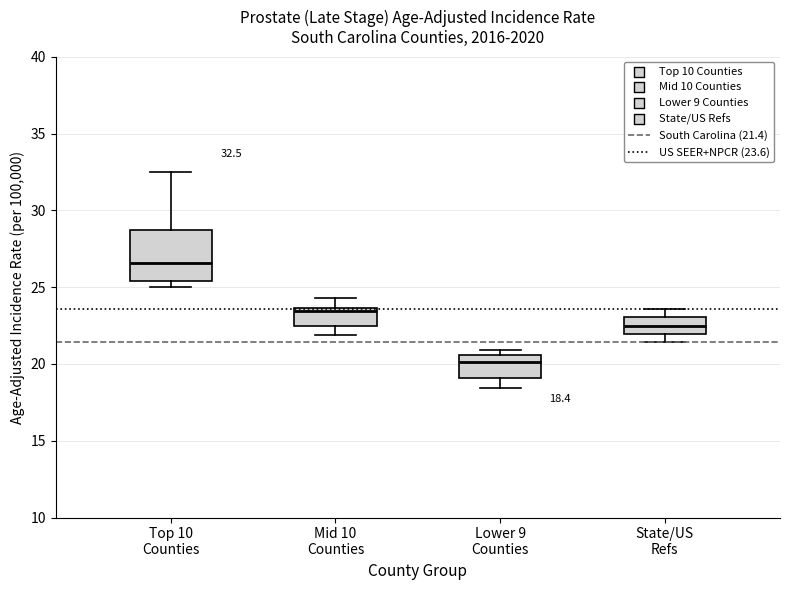

Which box's median line is the highest?

Top 10 Counties